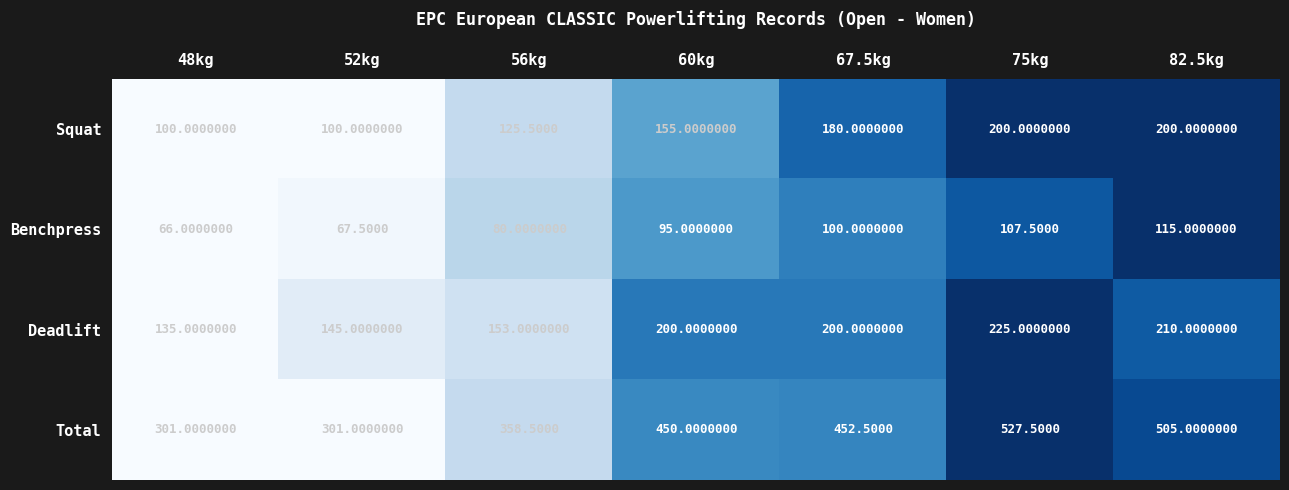

Rank the series by their maximum value, from lowest to highest.

Benchpress, Squat, Deadlift, Total